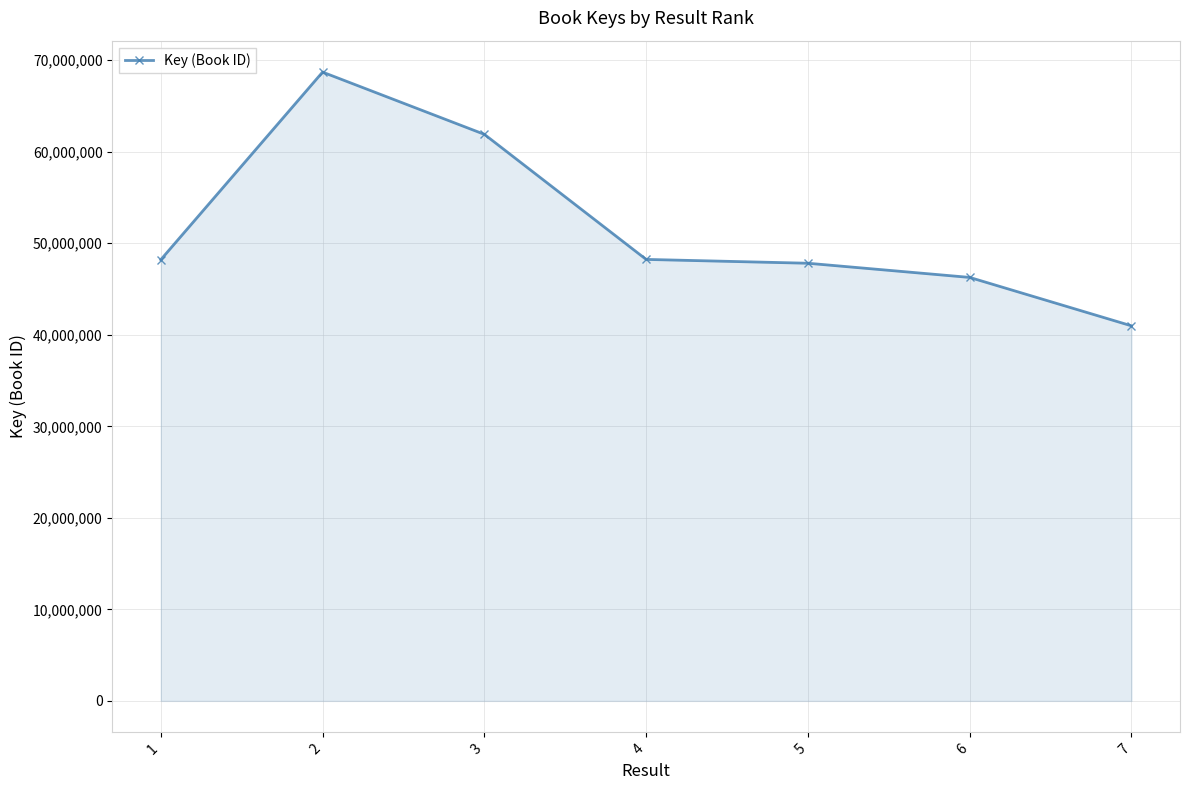

Read the value at 4.

48237255